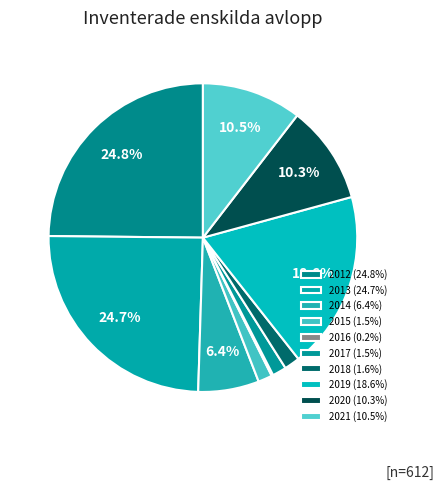

What percentage do 2017 and 2020 together represent?

11.8%